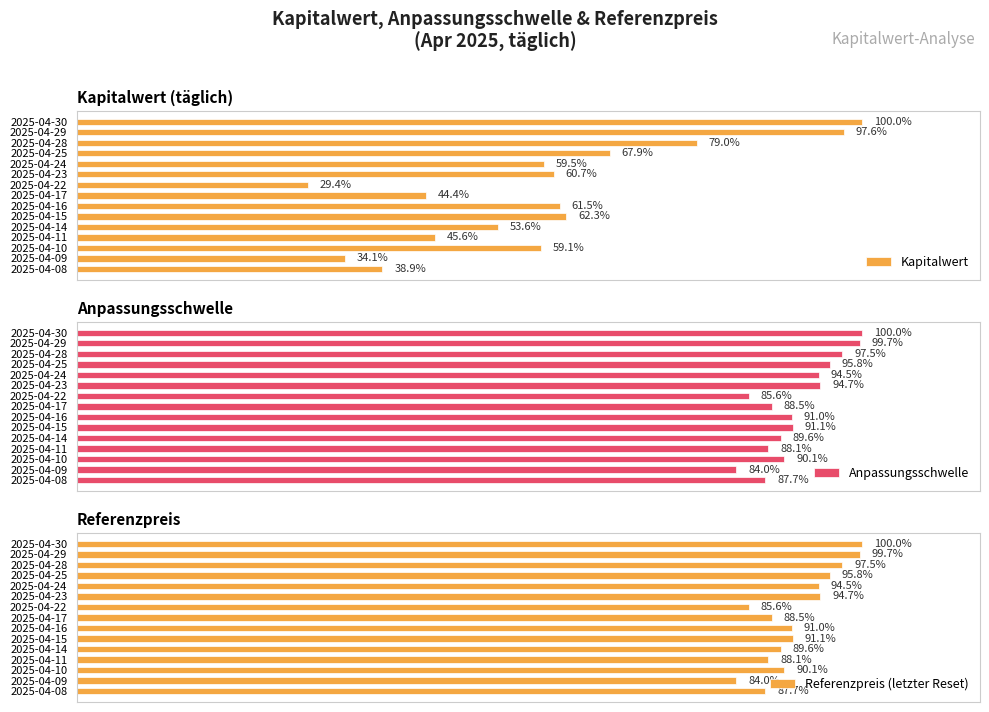

How many data points in Referenzpreis (letzter Reset) are less than 91?

7